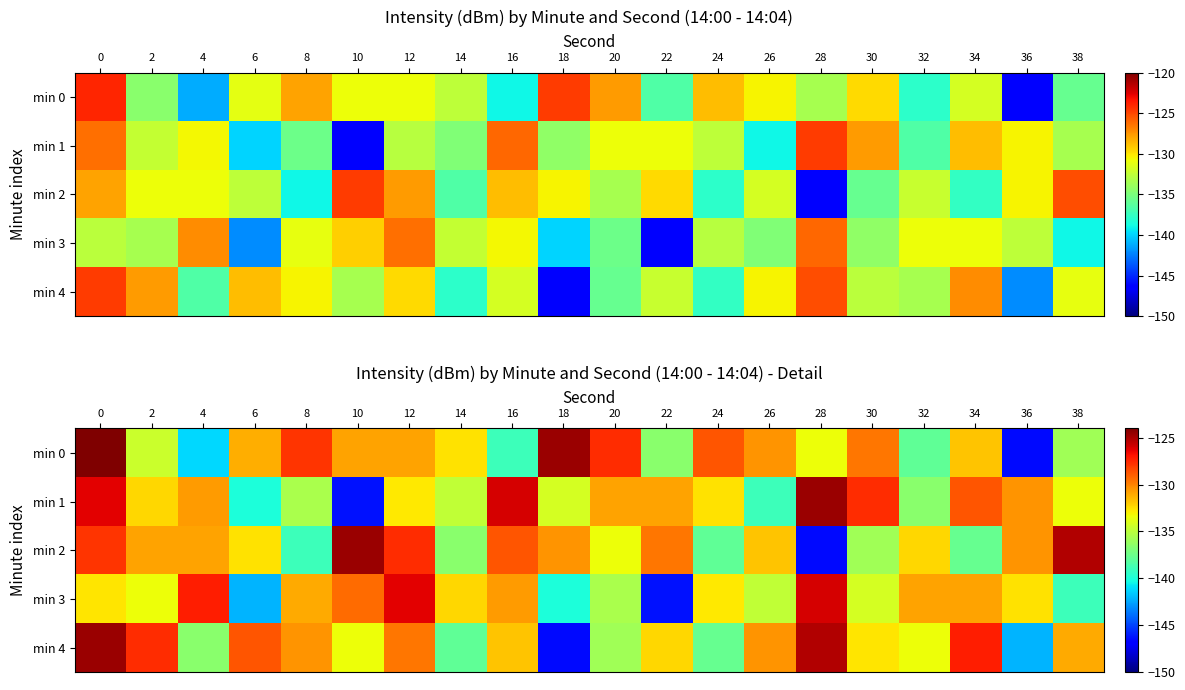

The min 3 series shows -72.5 at 0. True or false?

False